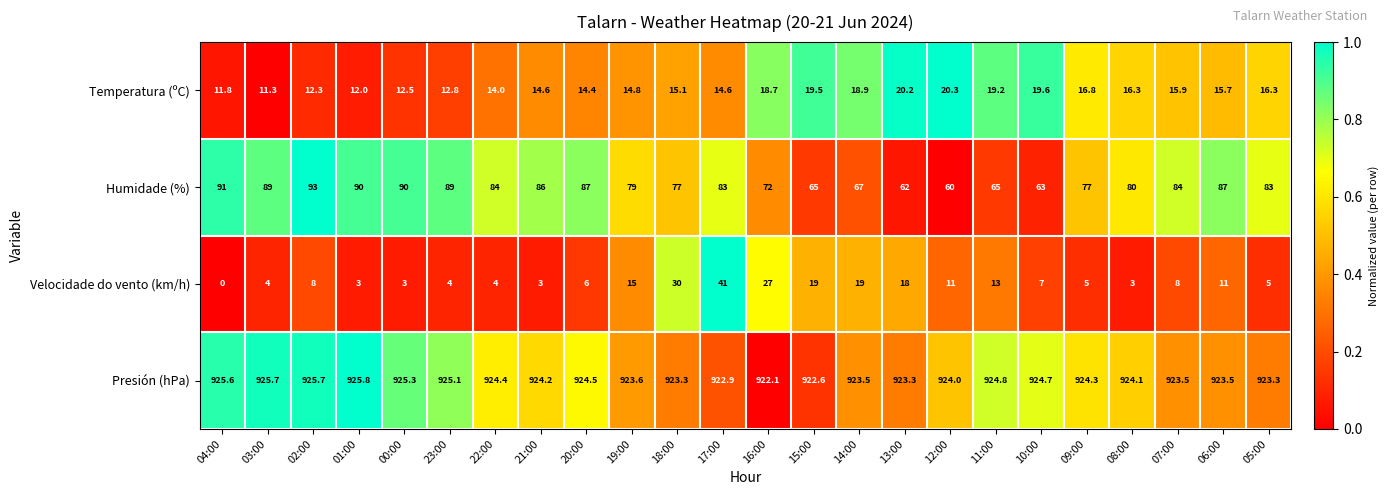

Count the number of categories in the chart.

24